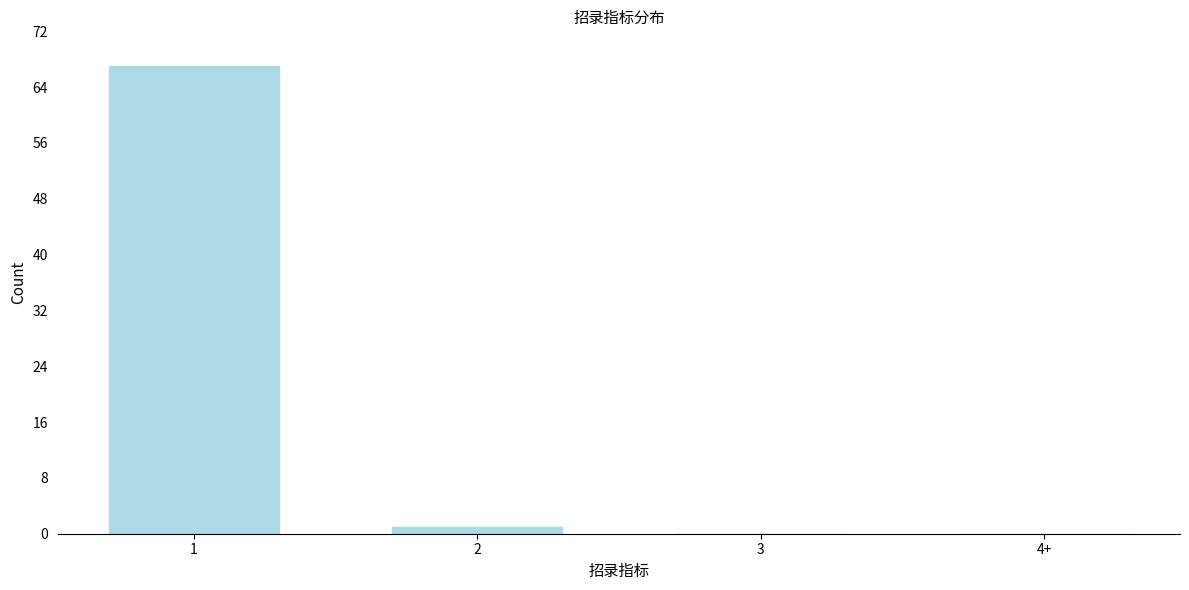

Reading left to right, list all the values displayed in this chart.

1=67	2=1	3=0	4+=0